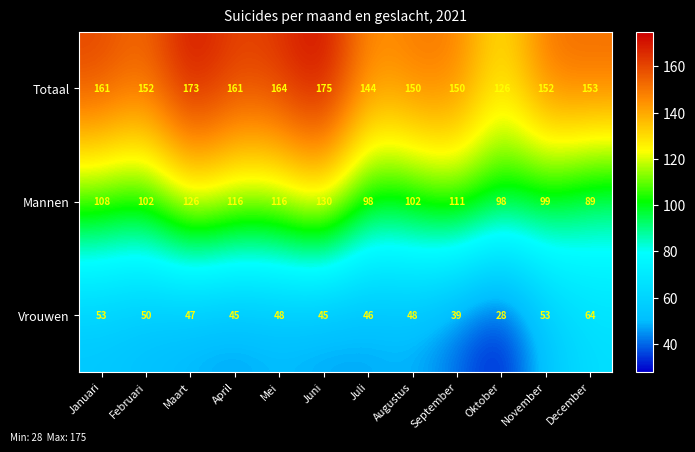

At how many categories does at least one series exceed 131?

11